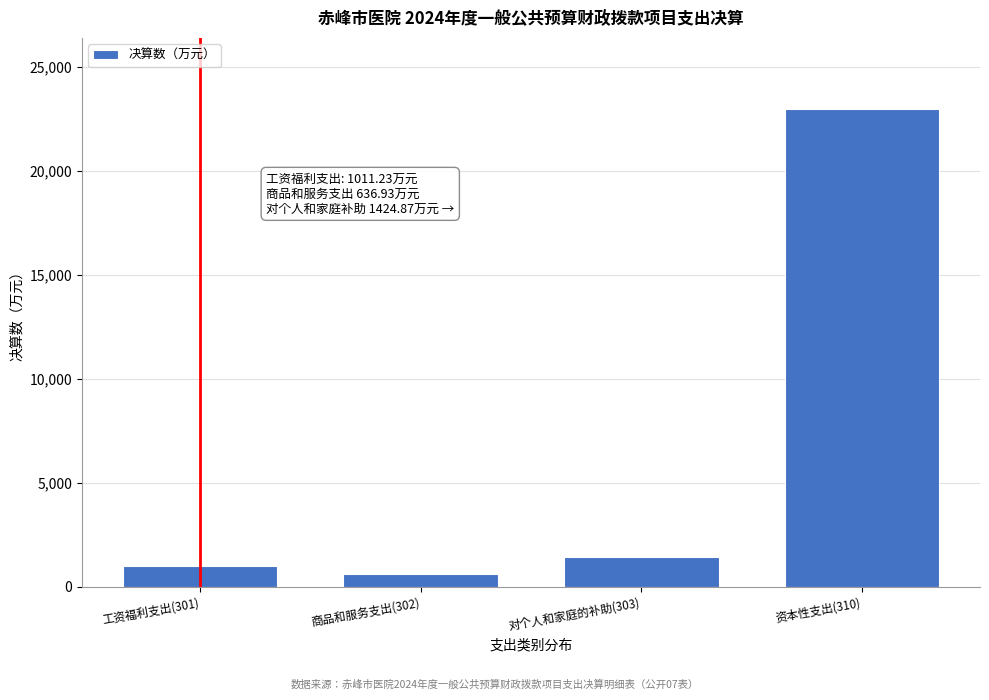

Reading left to right, list all the values displayed in this chart.

1011.2	636.9	1424.9	22945.9